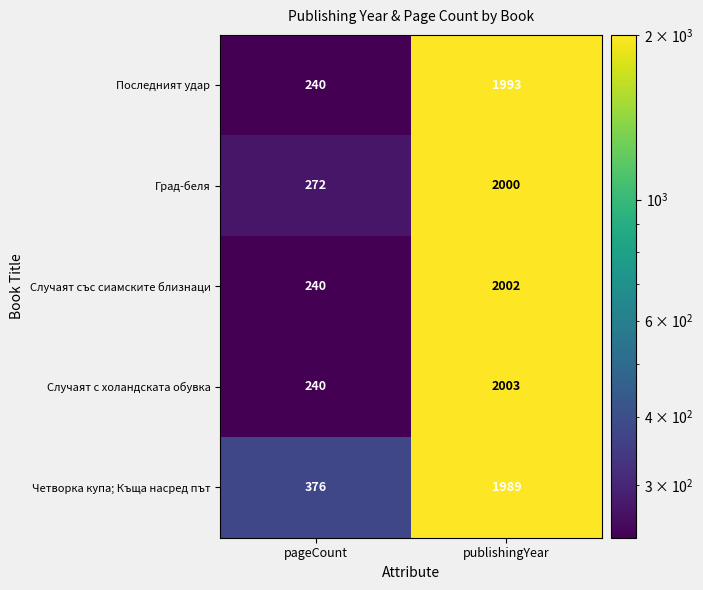

The value of Град-беля at pageCount is 169. True or false?

False